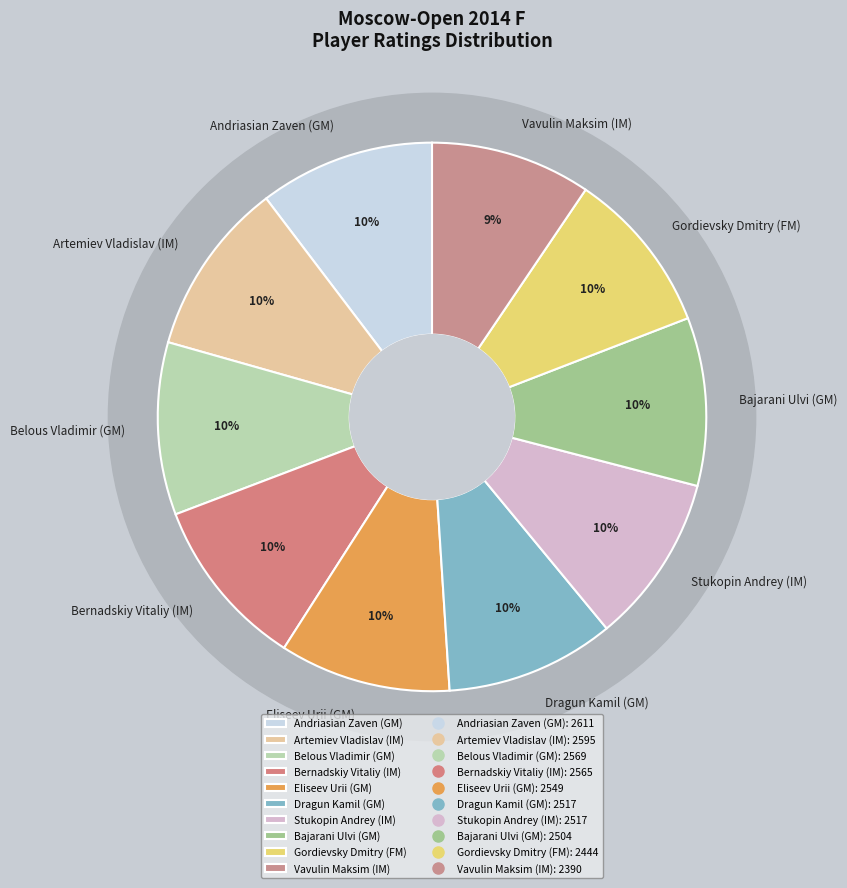

How much of the chart is everything except Vavulin Maksim (IM)?

90.5%